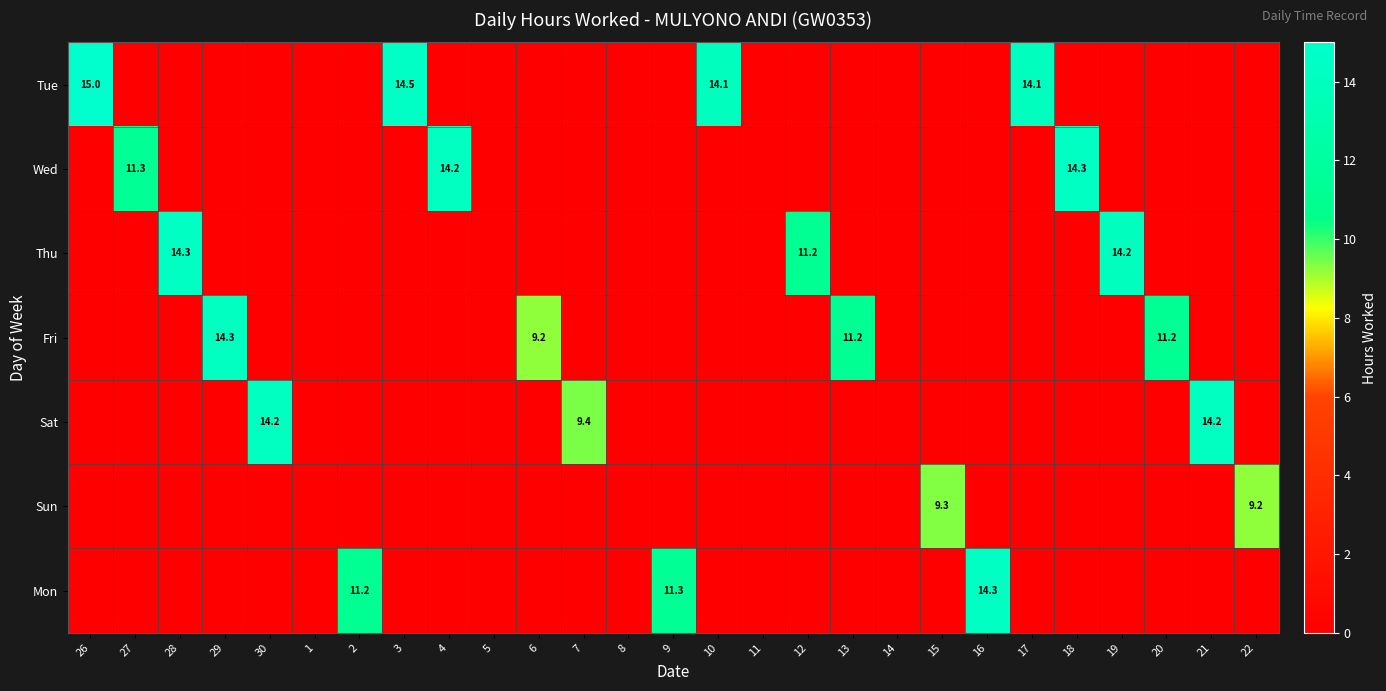

How many values in the Tue series exceed 0?

4